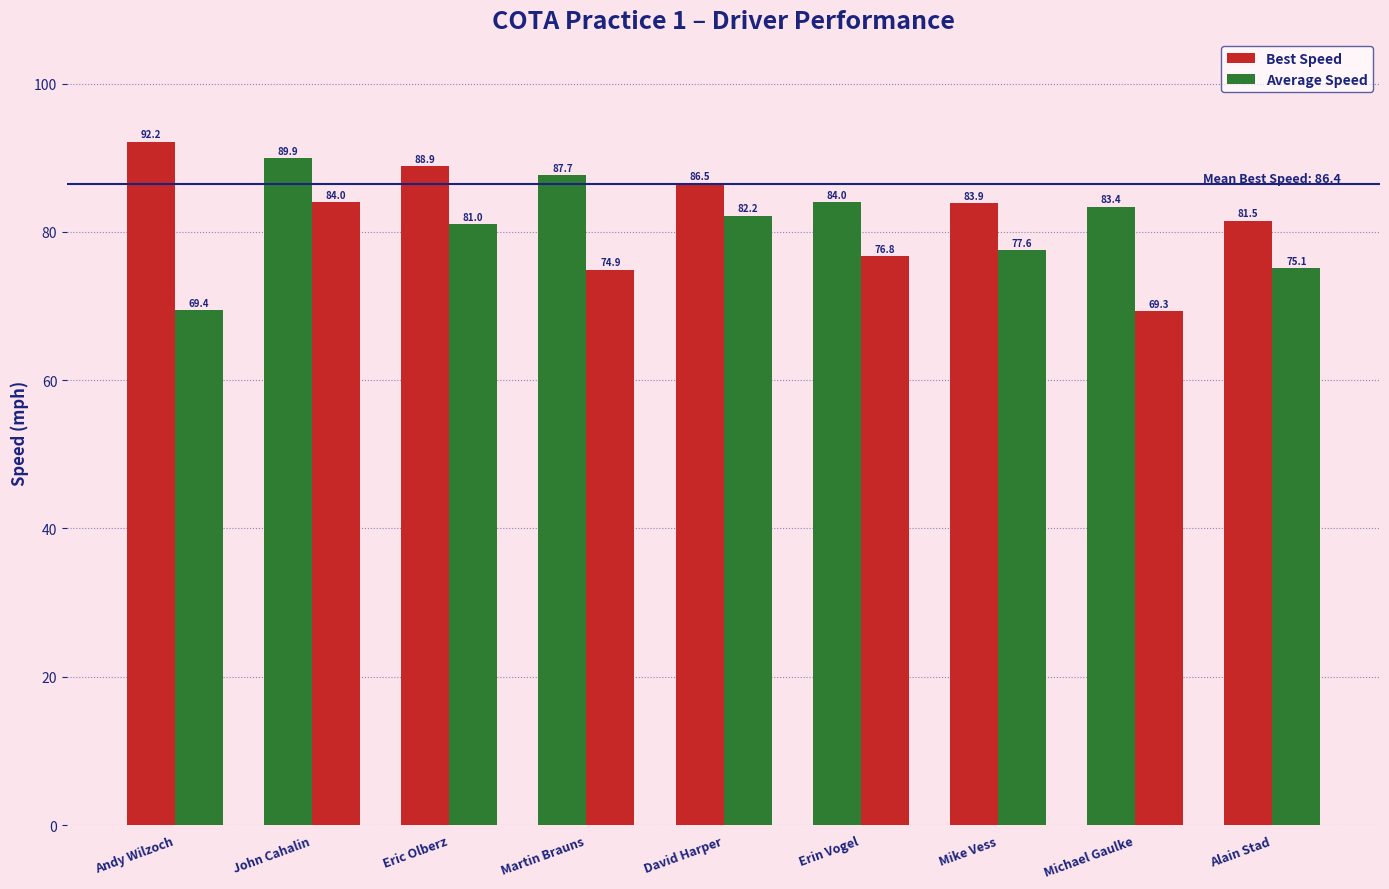

What is the lowest value of the Average Speed series?

69.3